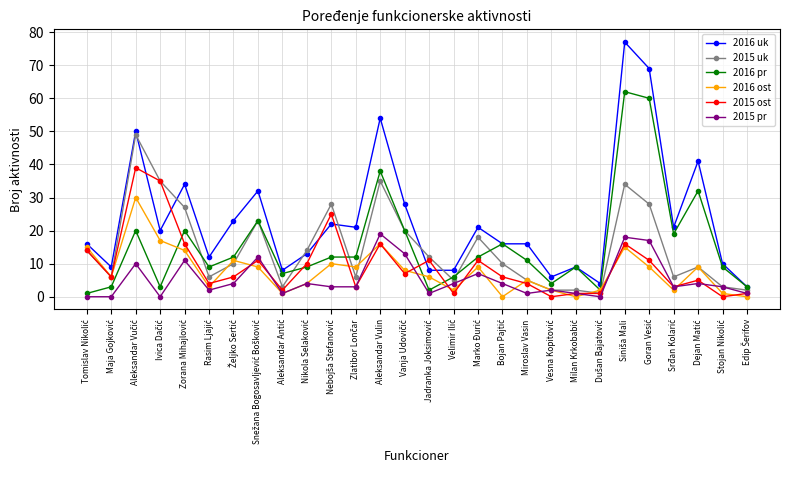

Reading right to left, extract all data points from this chart.

2016 uk: 3	10	41	21	69	77	4	9	6	16	16	21	8	8	28	54	21	22	13	8	32	23	12	34	20	50	9	16
2015 uk: 2	3	9	6	28	34	1	2	2	5	10	18	5	12	20	35	6	28	14	3	23	10	6	27	35	49	6	14
2016 pr: 3	9	32	19	60	62	2	9	4	11	16	12	6	2	20	38	12	12	9	7	23	12	9	20	3	20	3	1
2016 ost: 0	1	9	2	9	15	2	0	2	5	0	9	2	6	8	16	9	10	4	1	9	11	3	14	17	30	6	15
2015 ost: 1	0	5	3	11	16	1	1	0	4	6	11	1	11	7	16	3	25	10	2	11	6	4	16	35	39	6	14
2015 pr: 1	3	4	3	17	18	0	1	2	1	4	7	4	1	13	19	3	3	4	1	12	4	2	11	0	10	0	0